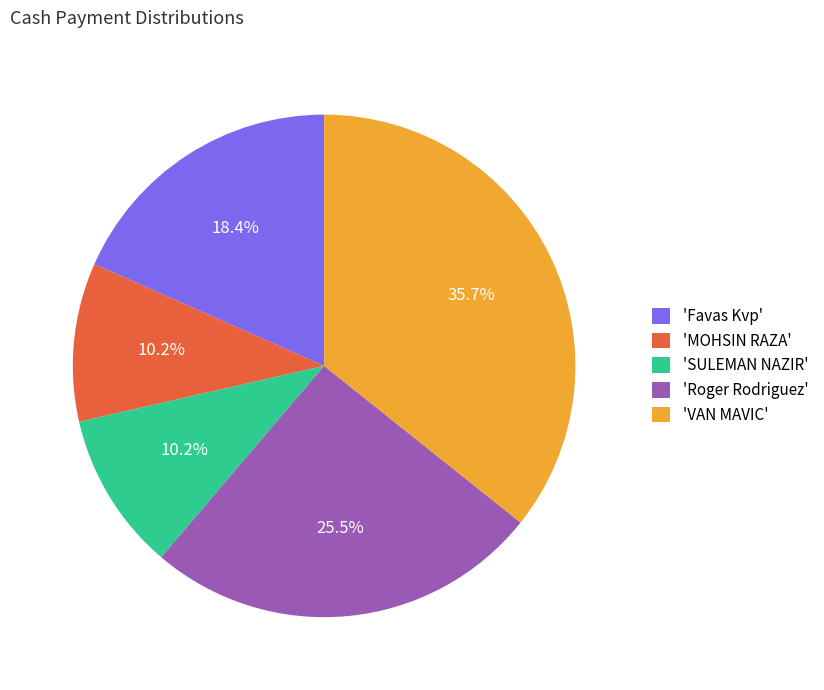

Combined, what portion of the pie is 'Roger Rodriguez' and 'Favas Kvp'?

43.9%